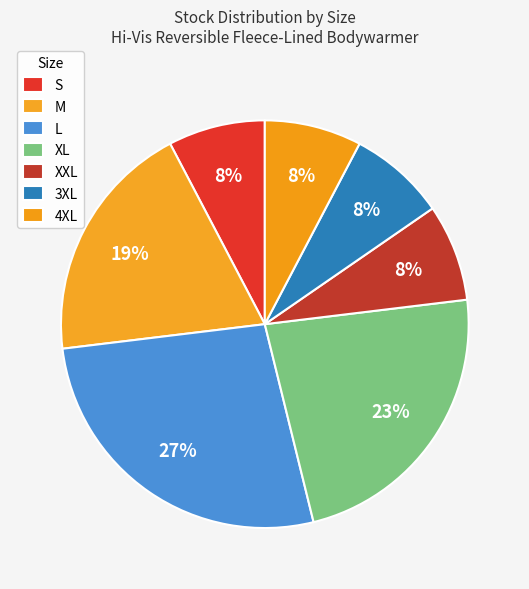

Combined, what portion of the pie is S and XL?

30.8%